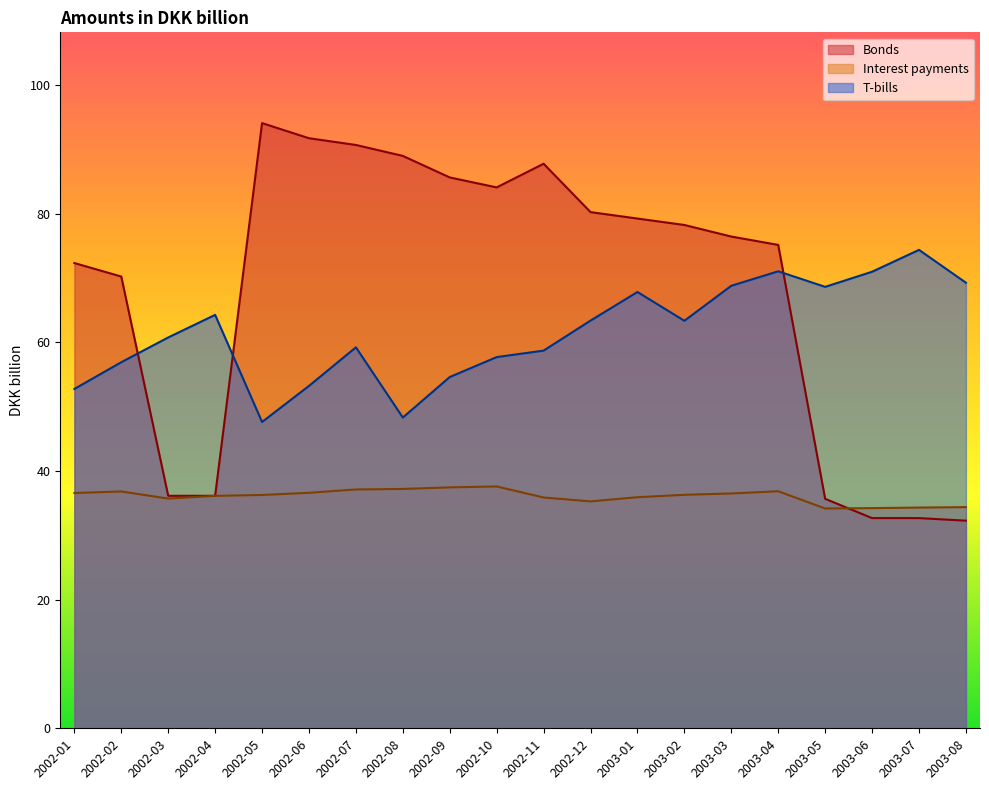

How many data points in T-bills are above 63?

10